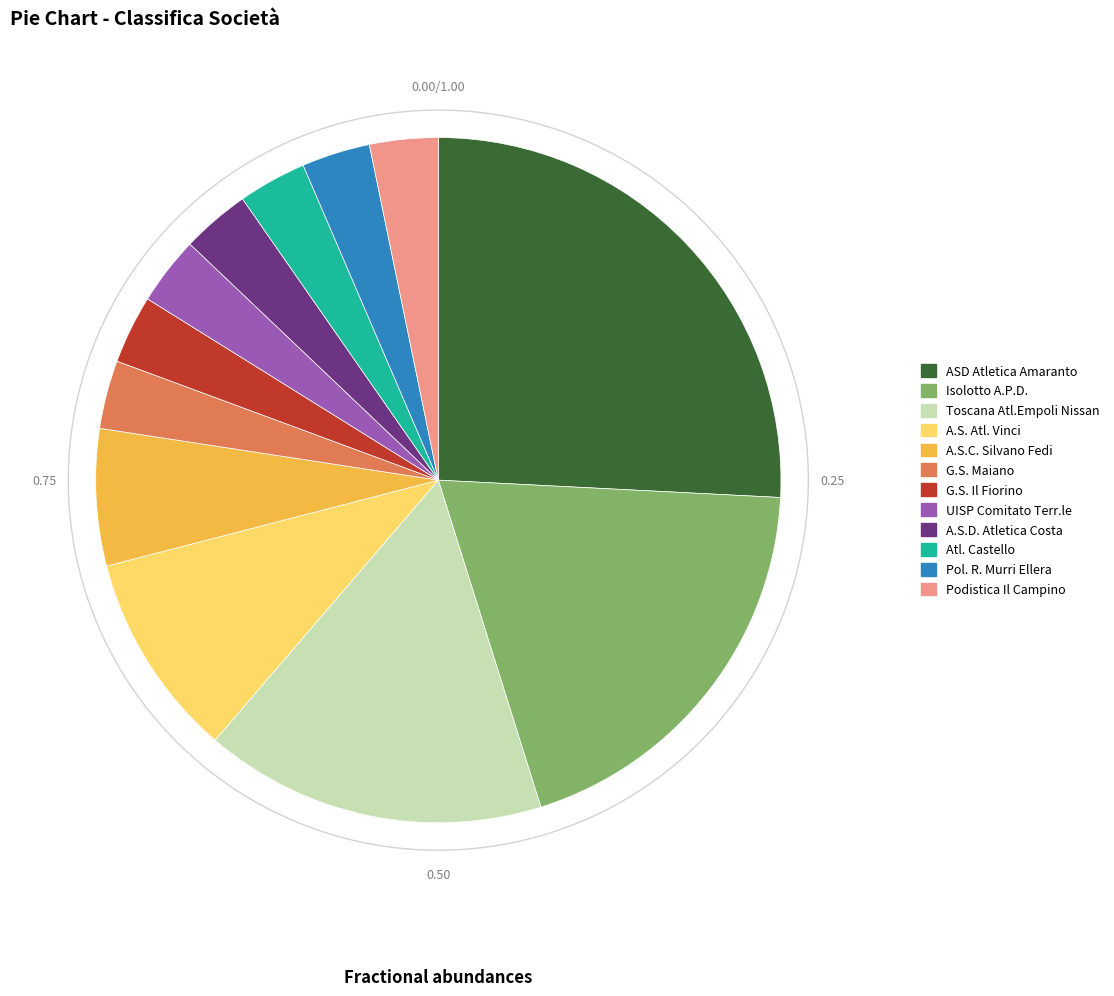

True or false: G.S. Maiano accounts for 3% of the total.

True